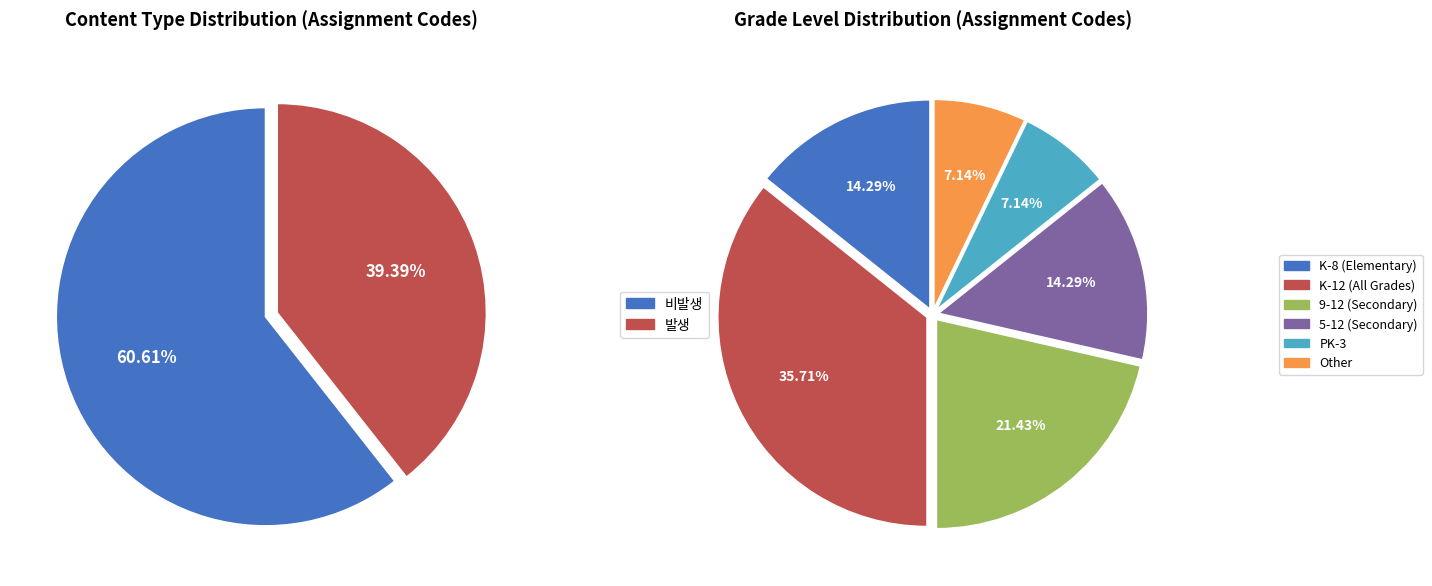

Count the number of slices in the pie.

6